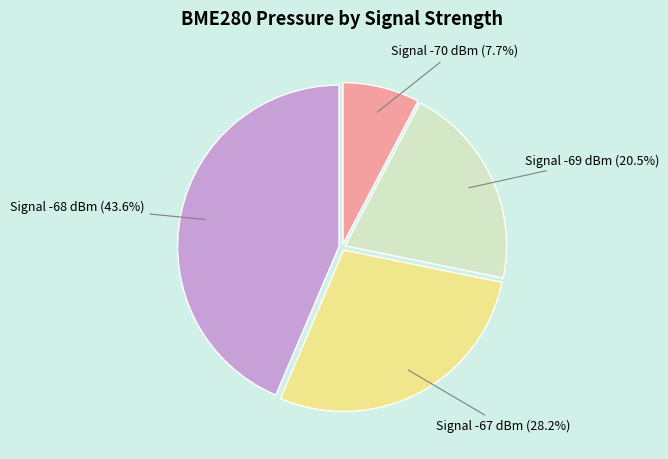

Rank the categories by value from lowest to highest.

Signal -70 dBm, Signal -69 dBm, Signal -67 dBm, Signal -68 dBm